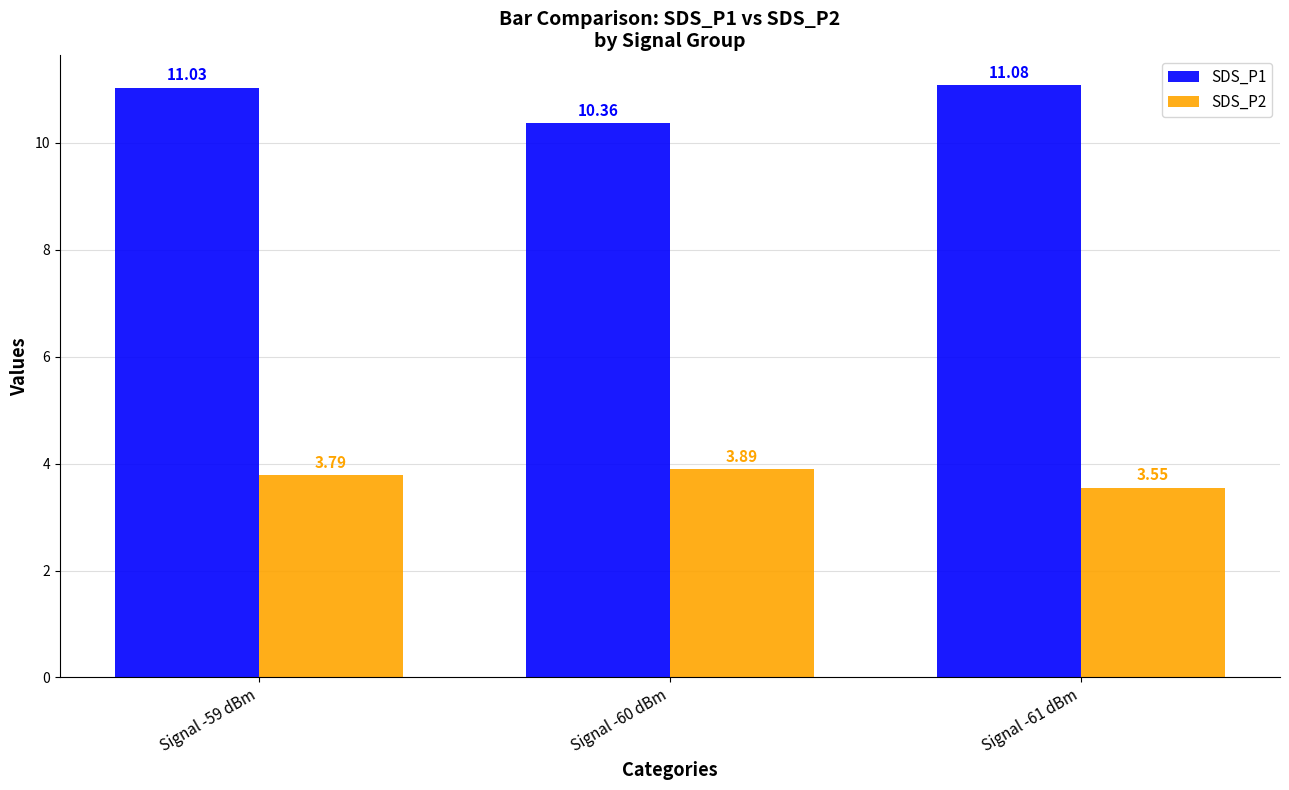

At which category does the chart reach its peak across all series?

Signal -61 dBm